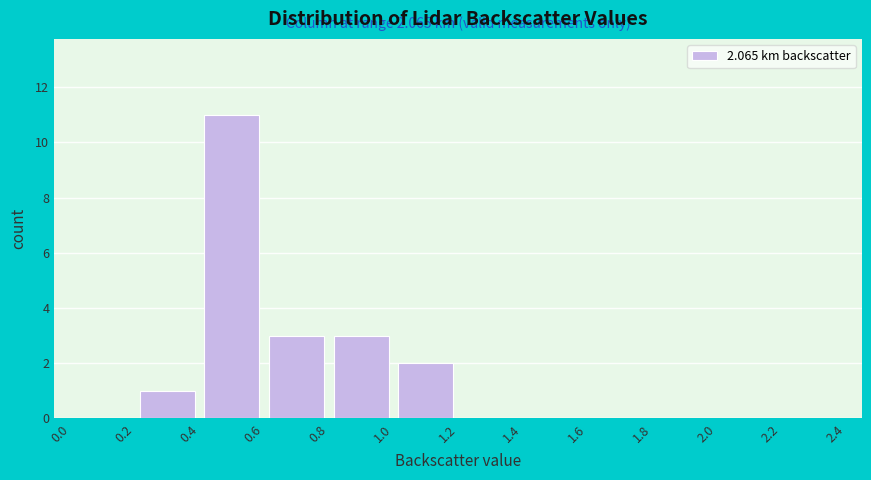

Which range on the x-axis has the tallest bar?

0.4 to 0.6